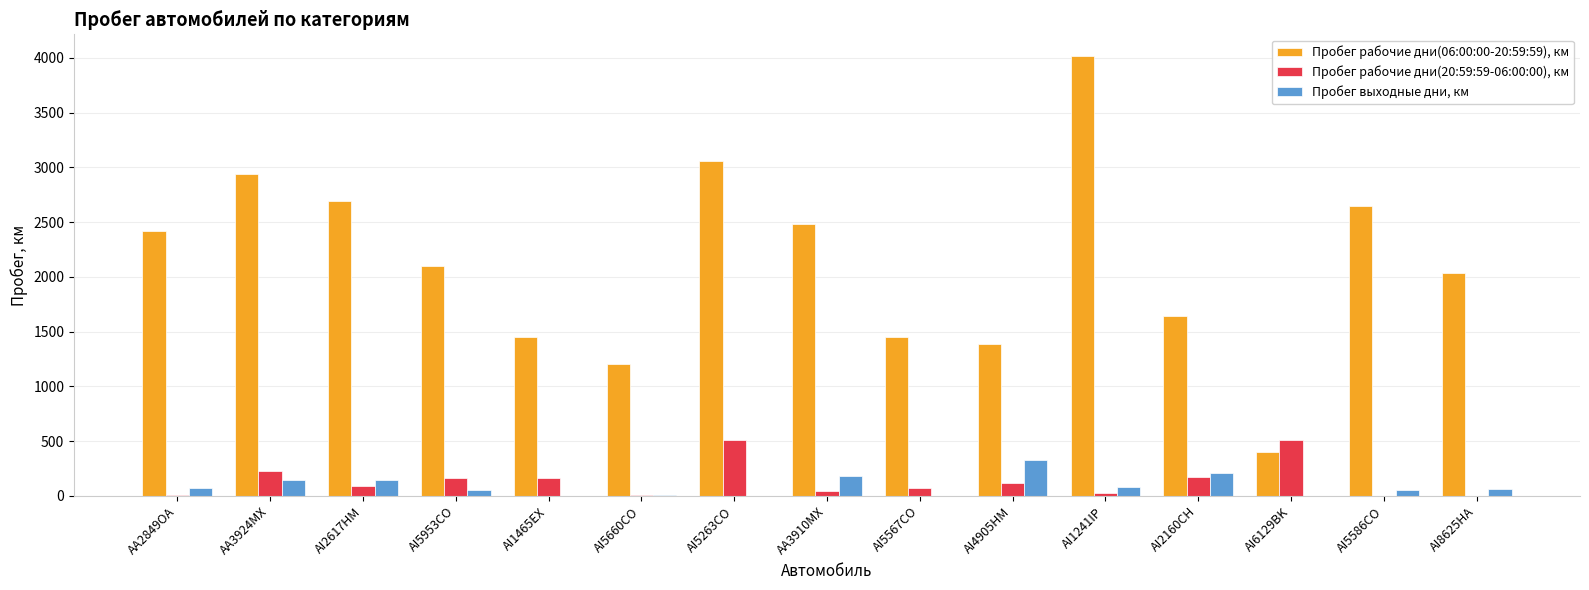

What is the highest value of the Пробег рабочие дни(06:00:00-20:59:59), км series?

4013.8